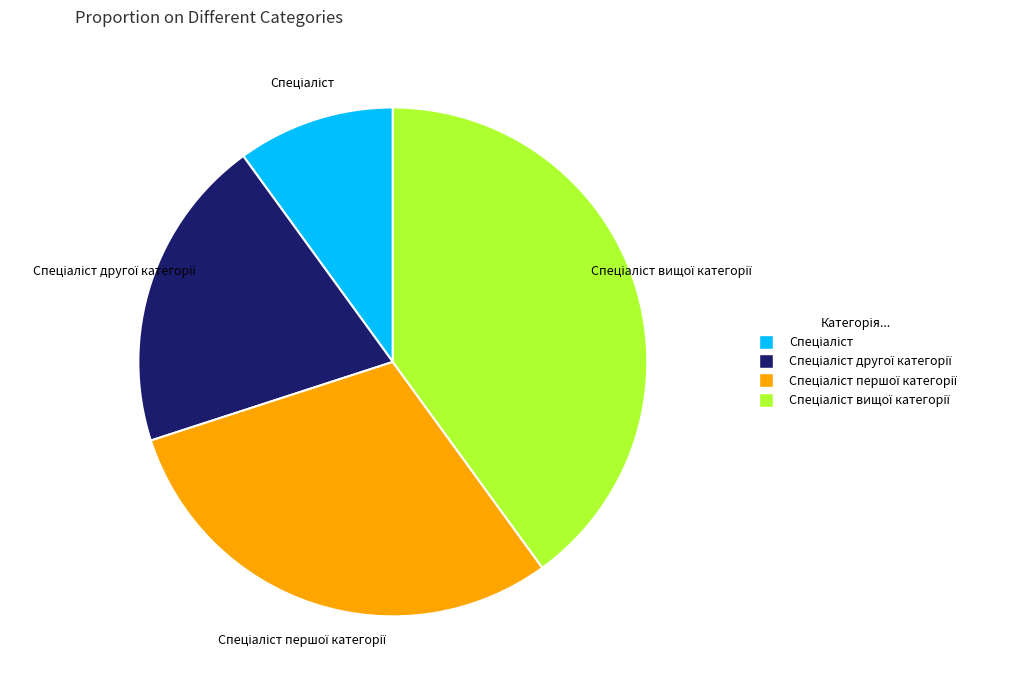

Does any single category account for the majority?

No